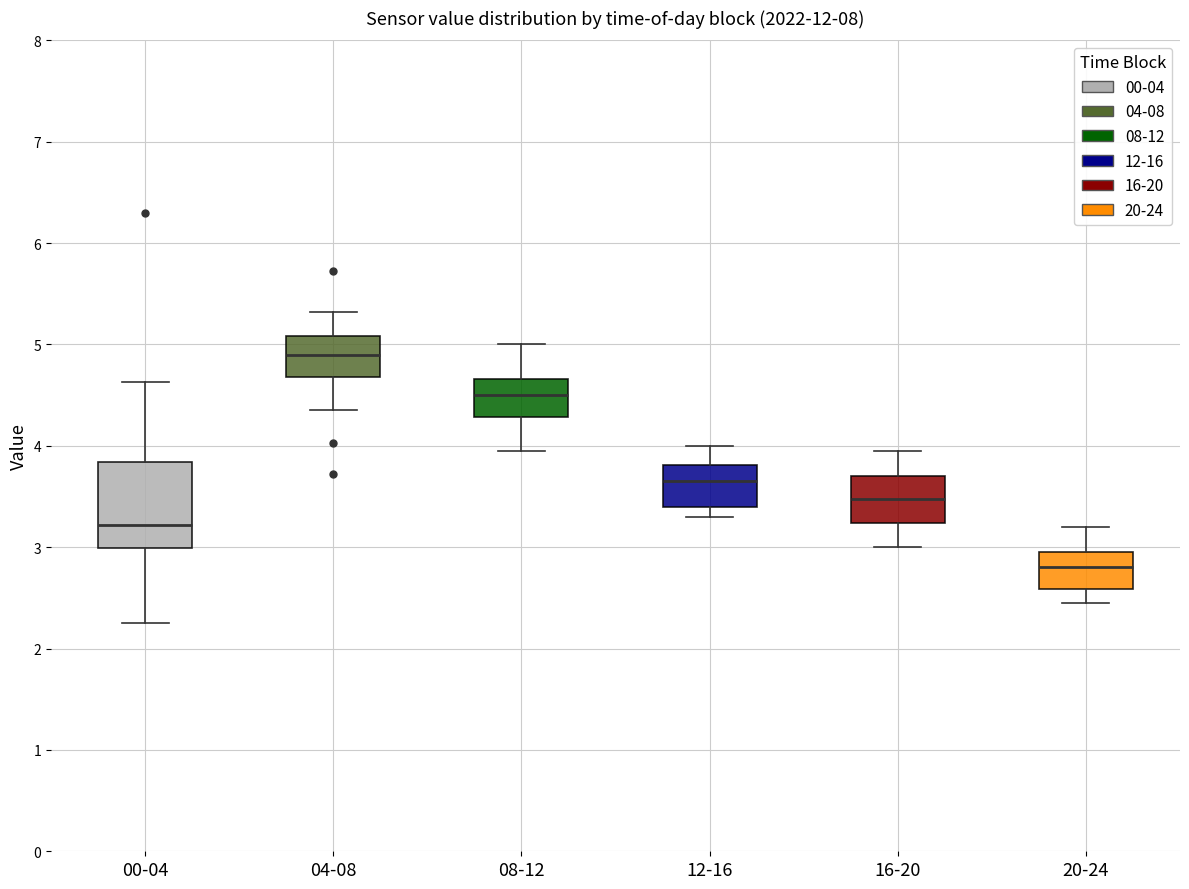

Where does the lower whisker of the box for 16-20 end on the y-axis? The values are not printed on the chart, so give them approximately, as read against the axis.

3.0